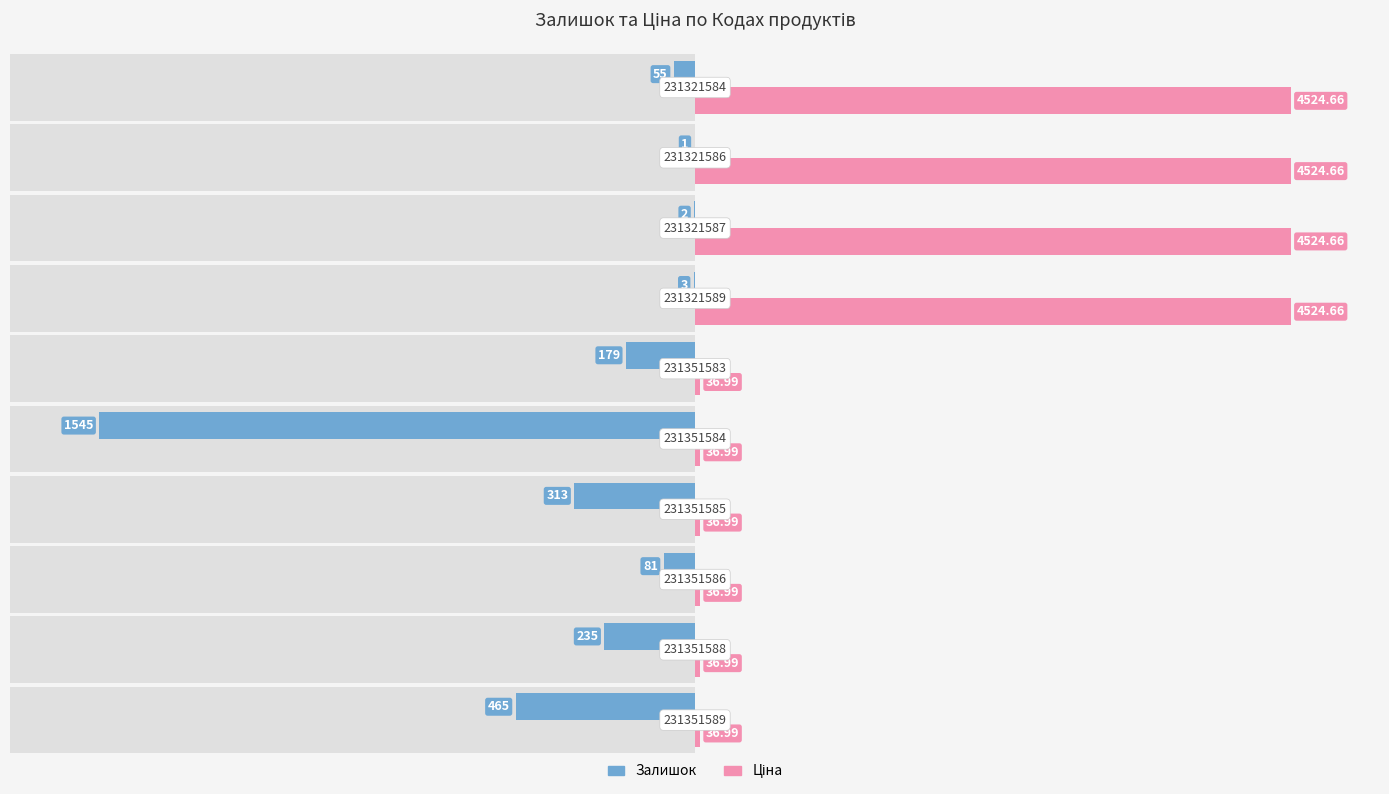

How many bars are there in total?

20